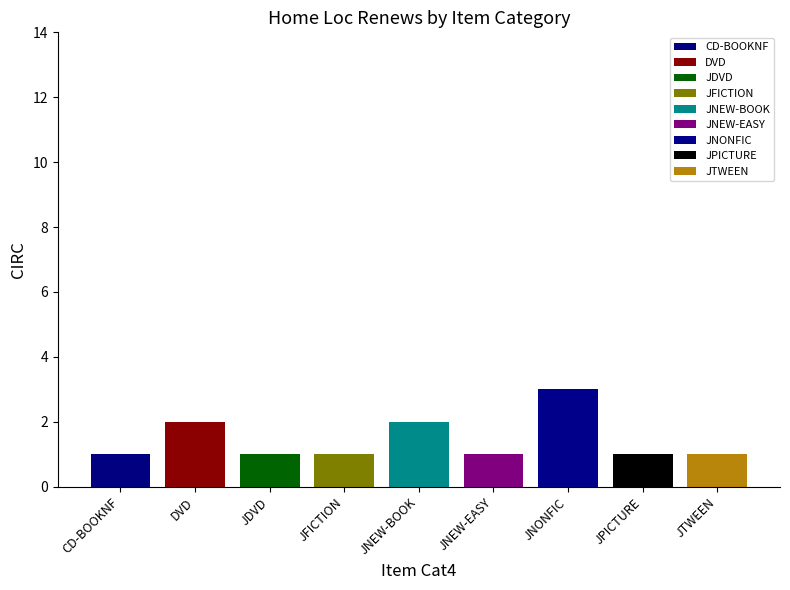

What is the minimum value shown in the chart?

1